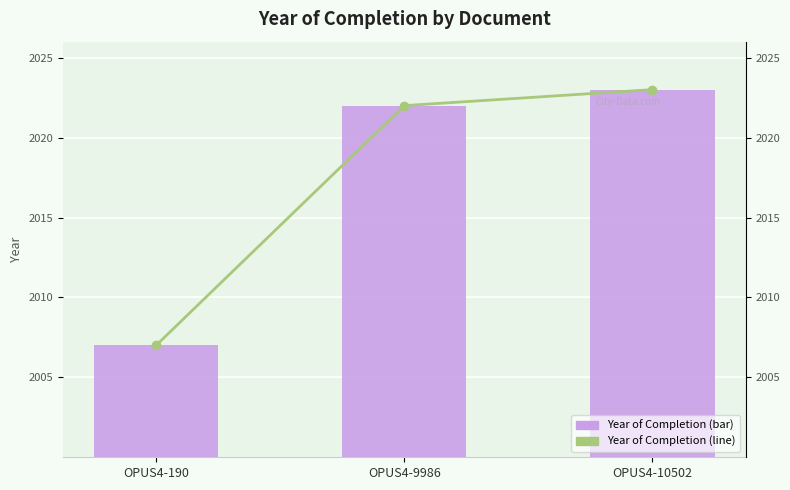

What is the difference between the maximum and second lowest values in the Year of Completion (bar) series?

1